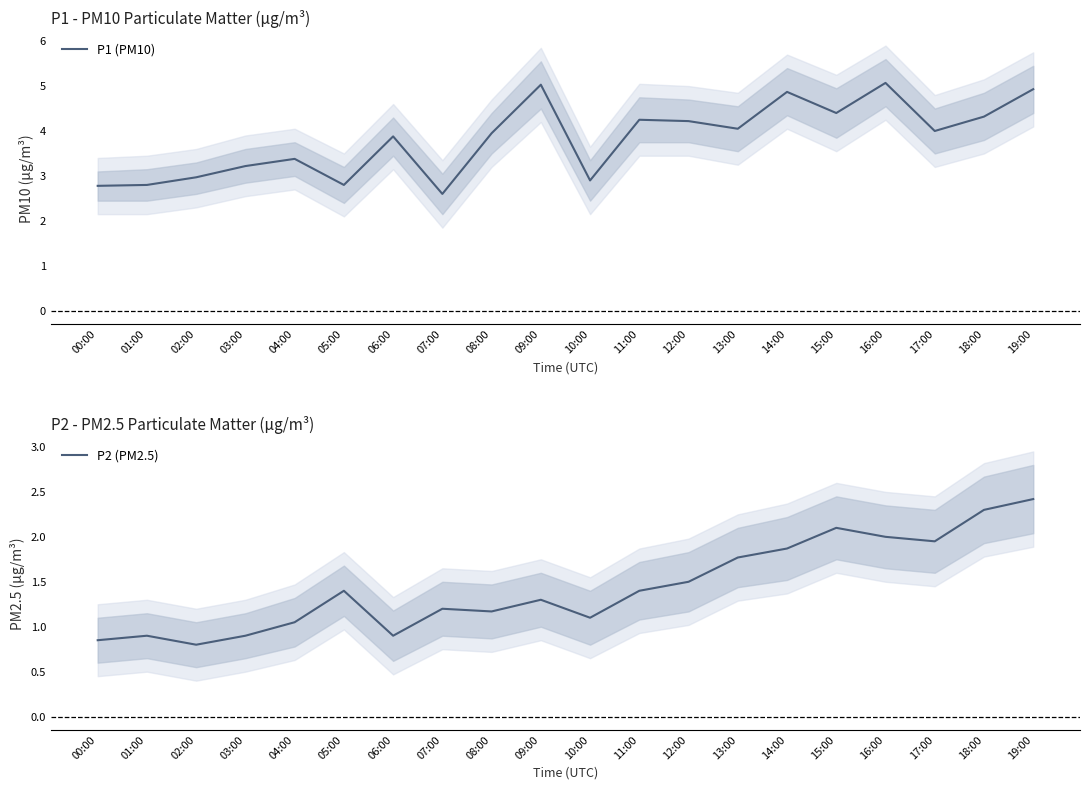

Reading right to left, transcribe all the data shown in this chart.

P1 (PM10): 4.9	4.3	4.0	5.1	4.4	4.9	4.0	4.2	4.2	2.9	5.0	4.0	2.6	3.9	2.8	3.4	3.2	3.0	2.8	2.8
P2 (PM2.5): 2.4	2.3	1.9	2.0	2.1	1.9	1.8	1.5	1.4	1.1	1.3	1.2	1.2	0.9	1.4	1.1	0.9	0.8	0.9	0.8